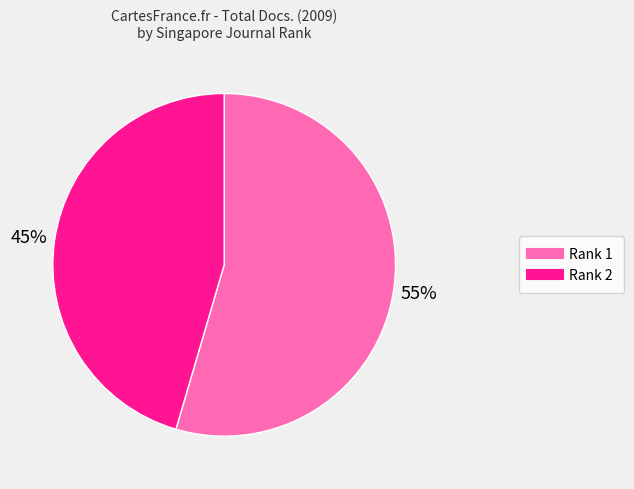

Is there any slice that represents more than half of the pie?

Yes